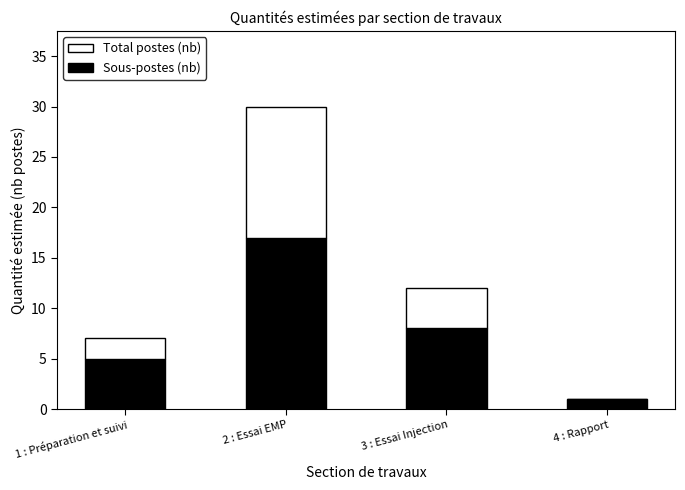

At which category is the sum across all series the highest?

2 : Essai EMP